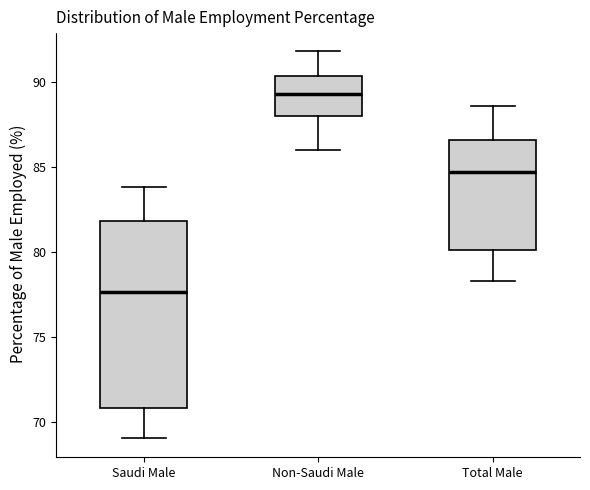

Where does the lower whisker of the box for Non-Saudi Male end on the y-axis? The values are not printed on the chart, so give them approximately, as read against the axis.

86.0